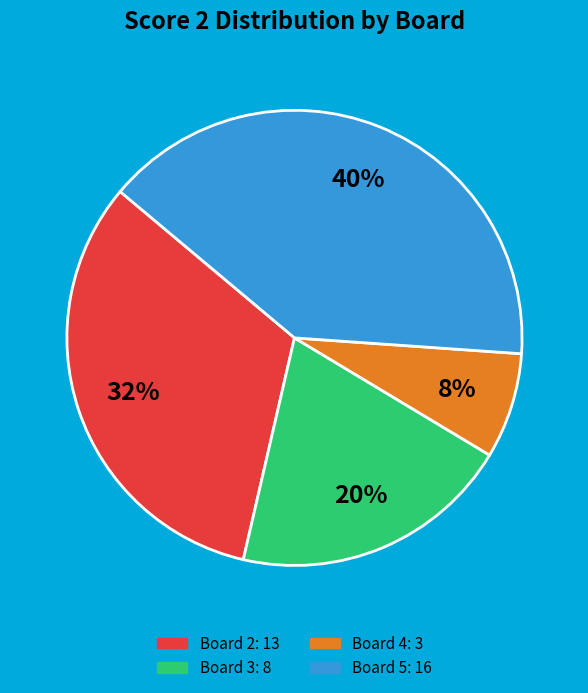

Is Board 2 the majority of the pie?

No